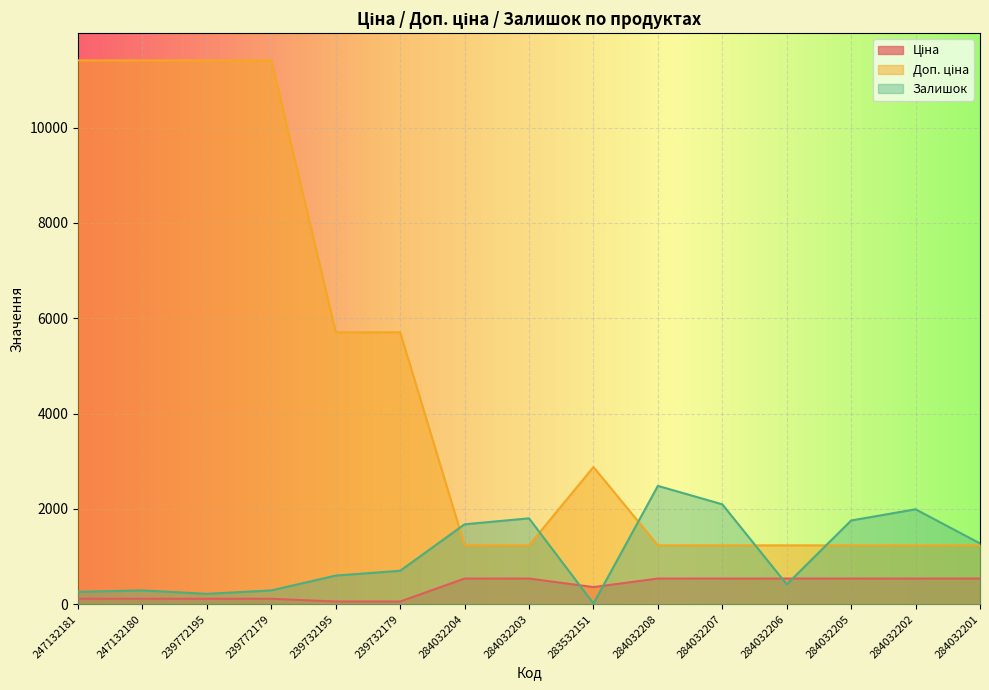

The value of Залишок at 284032205 is 1757.0. True or false?

True